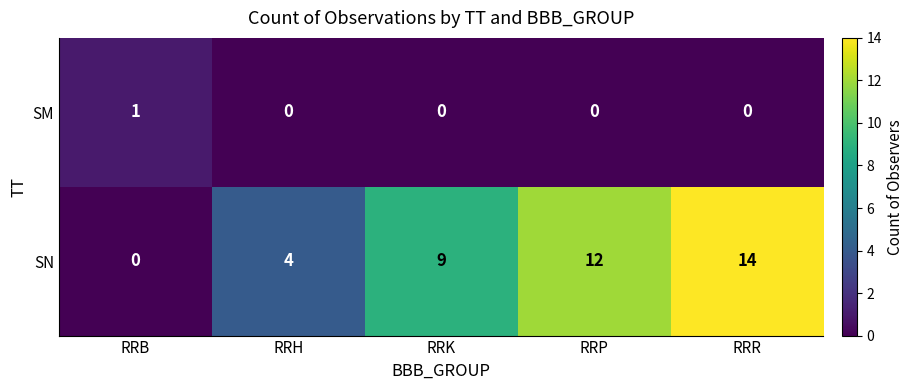

At which category does the chart reach its peak across all series?

RRR